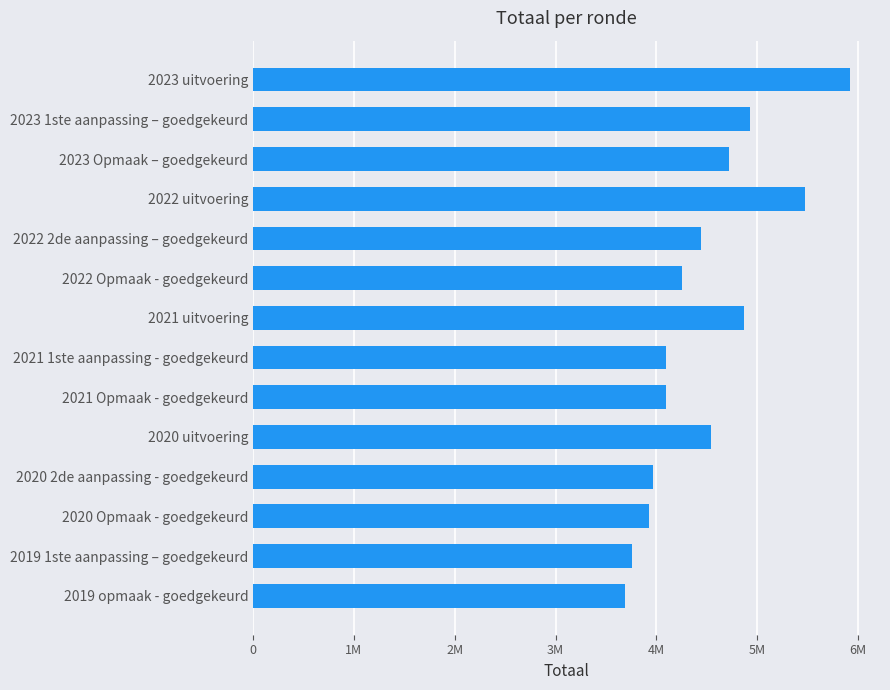

What is the smallest value displayed?

3691385